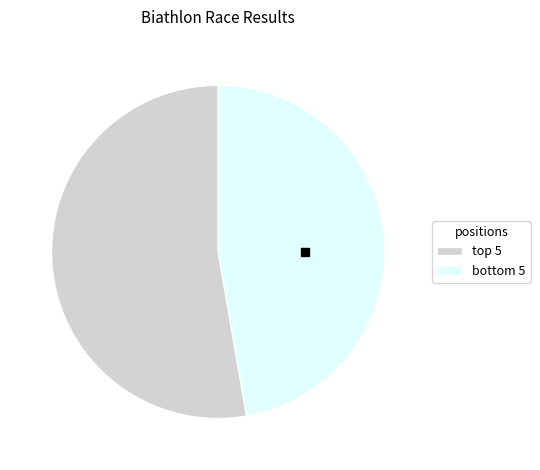

How many segments does this pie chart have?

2